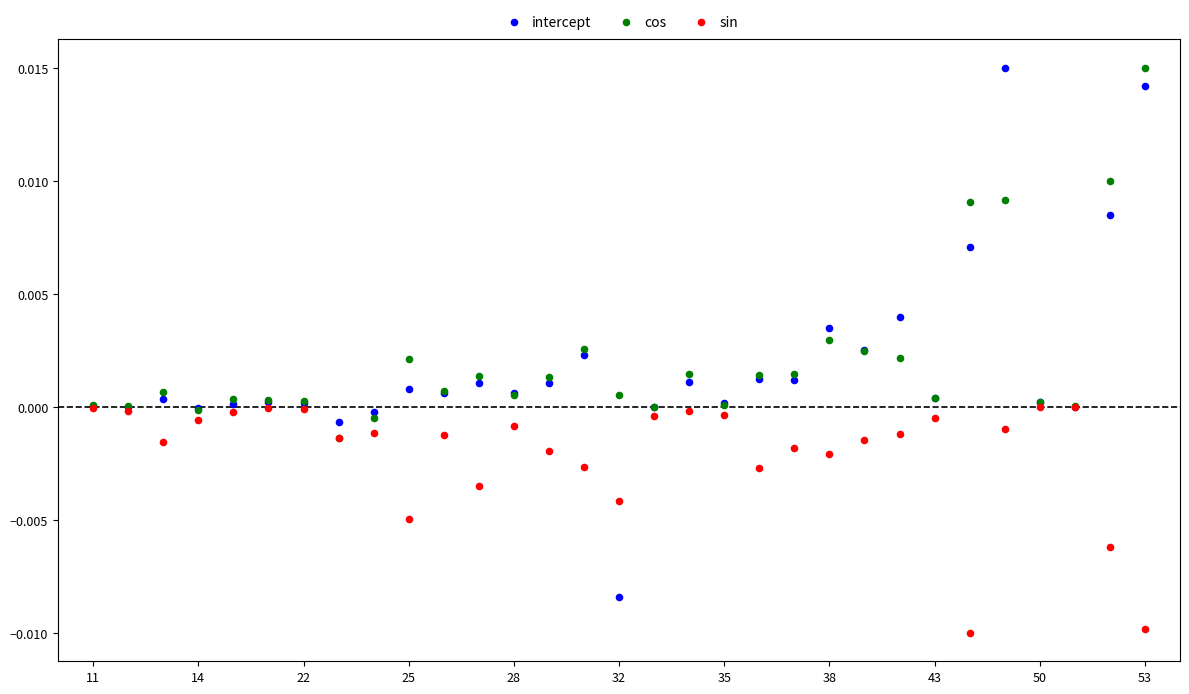

What are all the series names shown in the legend?

intercept, cos, sin